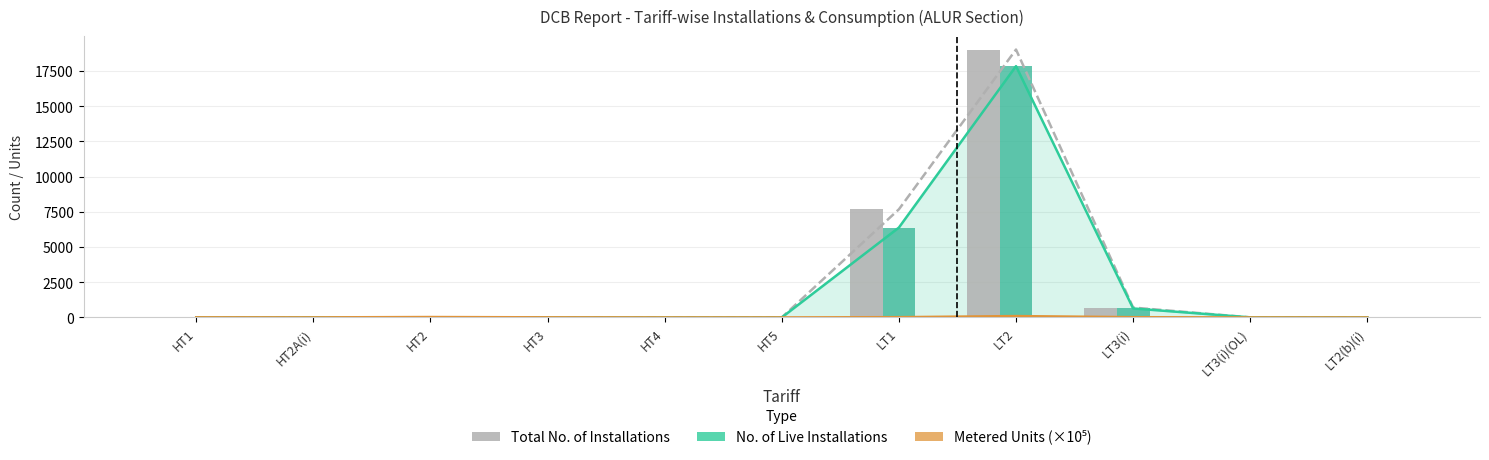

Reading left to right, what are all the values shown in this chart?

Total No. of Installations: 2.0	2.0	4.0	3.0	0.0	0.0	7677.0	19021.0	700.0	5.0	3.0
No. of Live Installations: 2.0	2.0	4.0	3.0	0.0	0.0	6381.0	17842.0	637.0	5.0	3.0
Metered Units (×10⁵): 5.7	2.7	28.1	6.4	0.0	0.0	17.5	95.6	16.4	0.0	0.1